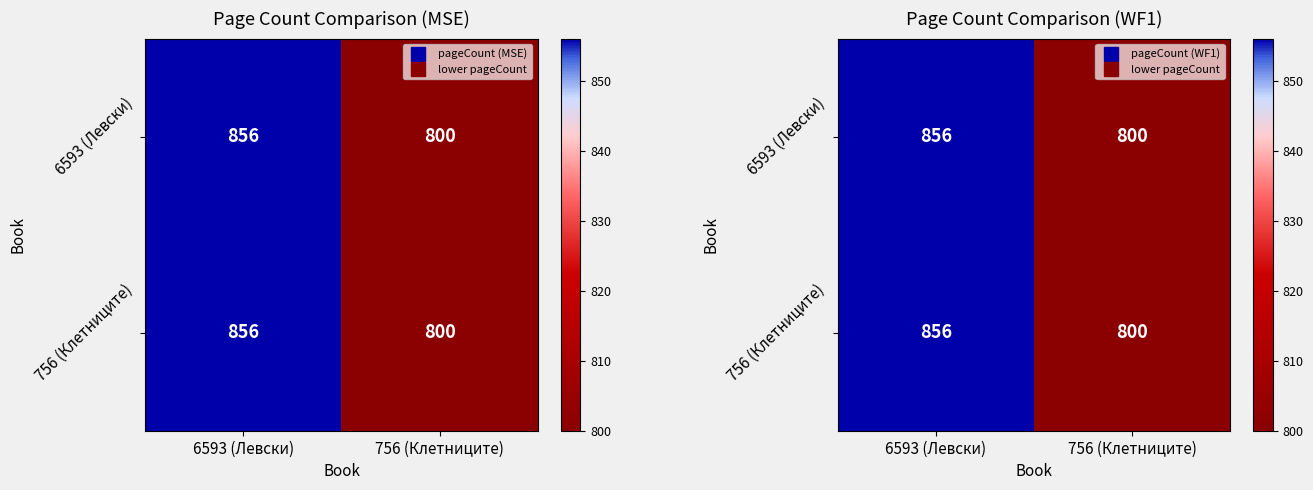

Which series changed the most between 6593 (Левски) and 756 (Клетниците)?

6593 (Левски)